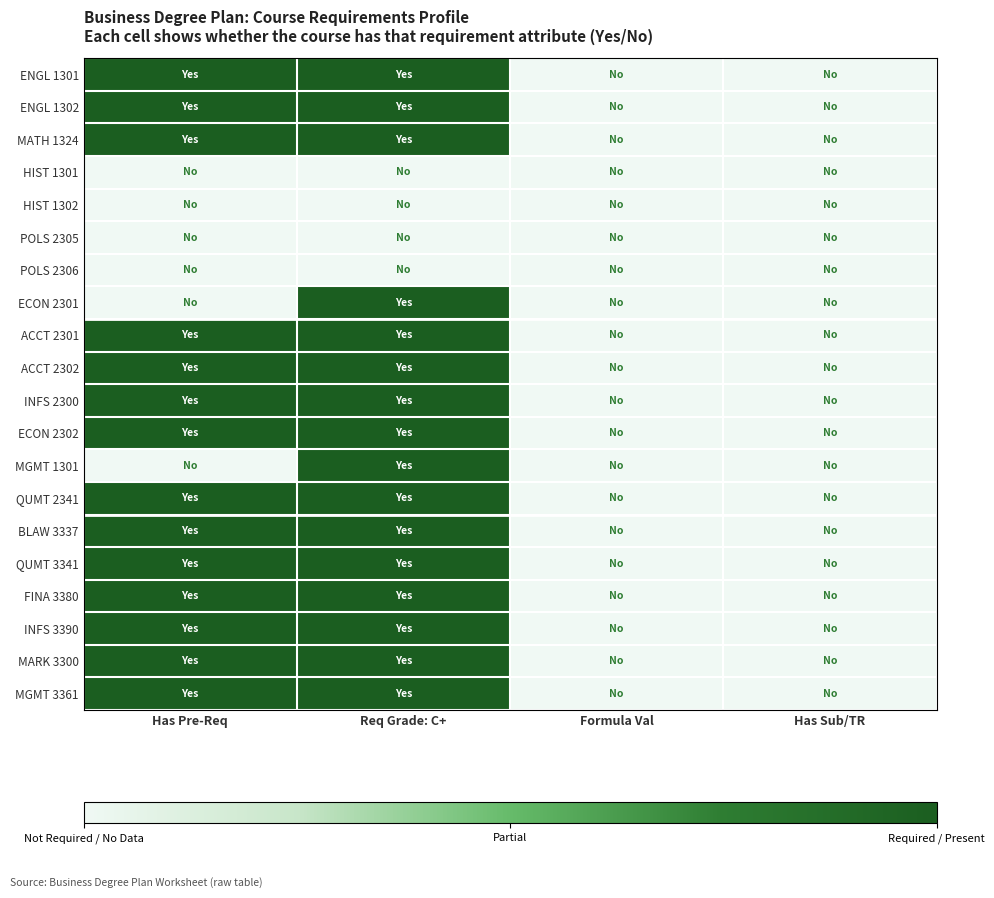

Reading left to right, transcribe all the data shown in this chart.

ENGL 1301: Has Pre-Req=1	Req Grade: C+=1	Formula Val=0	Has Sub/TR=0
ENGL 1302: Has Pre-Req=1	Req Grade: C+=1	Formula Val=0	Has Sub/TR=0
MATH 1324: Has Pre-Req=1	Req Grade: C+=1	Formula Val=0	Has Sub/TR=0
HIST 1301: Has Pre-Req=0	Req Grade: C+=0	Formula Val=0	Has Sub/TR=0
HIST 1302: Has Pre-Req=0	Req Grade: C+=0	Formula Val=0	Has Sub/TR=0
POLS 2305: Has Pre-Req=0	Req Grade: C+=0	Formula Val=0	Has Sub/TR=0
POLS 2306: Has Pre-Req=0	Req Grade: C+=0	Formula Val=0	Has Sub/TR=0
ECON 2301: Has Pre-Req=0	Req Grade: C+=1	Formula Val=0	Has Sub/TR=0
ACCT 2301: Has Pre-Req=1	Req Grade: C+=1	Formula Val=0	Has Sub/TR=0
ACCT 2302: Has Pre-Req=1	Req Grade: C+=1	Formula Val=0	Has Sub/TR=0
INFS 2300: Has Pre-Req=1	Req Grade: C+=1	Formula Val=0	Has Sub/TR=0
ECON 2302: Has Pre-Req=1	Req Grade: C+=1	Formula Val=0	Has Sub/TR=0
MGMT 1301: Has Pre-Req=0	Req Grade: C+=1	Formula Val=0	Has Sub/TR=0
QUMT 2341: Has Pre-Req=1	Req Grade: C+=1	Formula Val=0	Has Sub/TR=0
BLAW 3337: Has Pre-Req=1	Req Grade: C+=1	Formula Val=0	Has Sub/TR=0
QUMT 3341: Has Pre-Req=1	Req Grade: C+=1	Formula Val=0	Has Sub/TR=0
FINA 3380: Has Pre-Req=1	Req Grade: C+=1	Formula Val=0	Has Sub/TR=0
INFS 3390: Has Pre-Req=1	Req Grade: C+=1	Formula Val=0	Has Sub/TR=0
MARK 3300: Has Pre-Req=1	Req Grade: C+=1	Formula Val=0	Has Sub/TR=0
MGMT 3361: Has Pre-Req=1	Req Grade: C+=1	Formula Val=0	Has Sub/TR=0